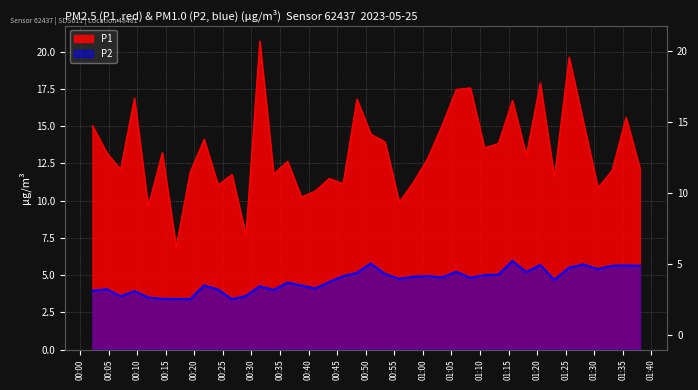

True or false: P1 and P2 intersect in this chart.

False